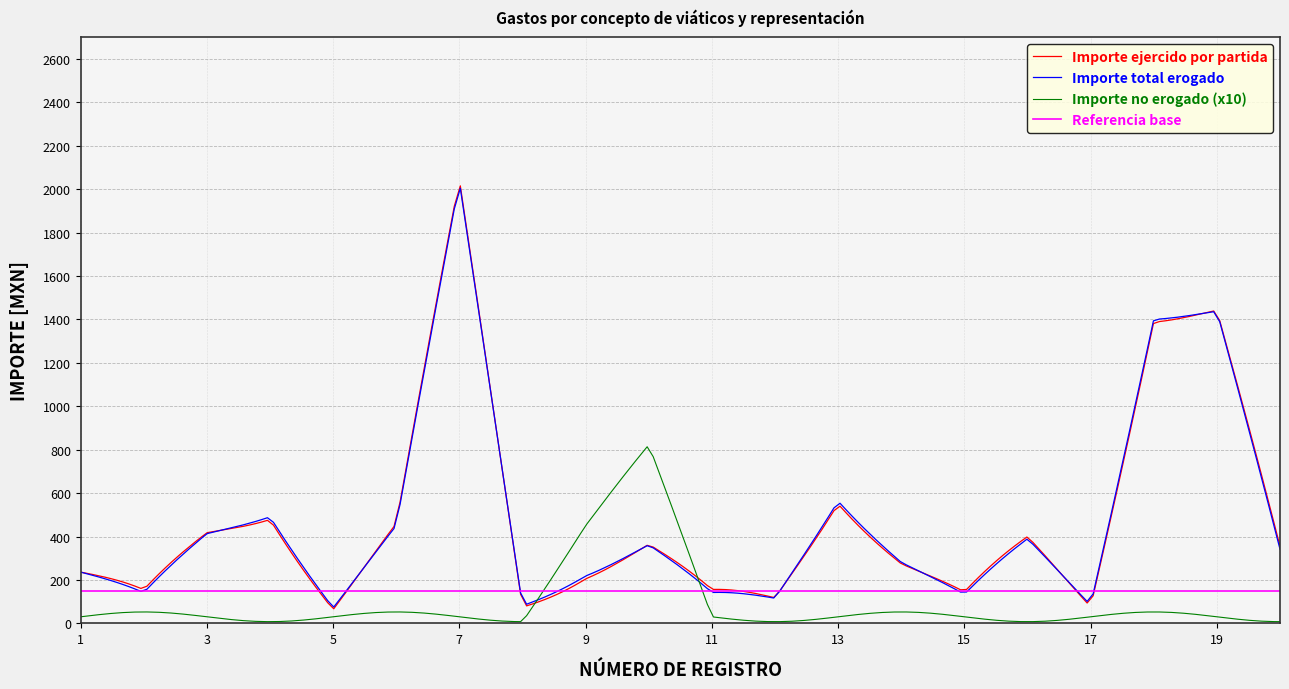

Which series has the largest range (max minus min)?

Importe ejercido por partida